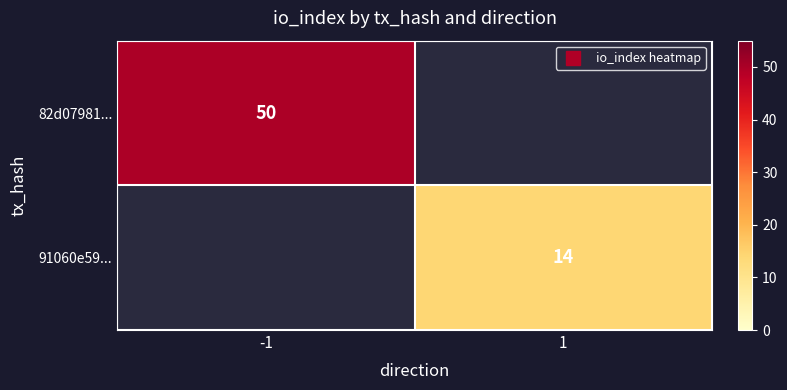

At which category does the chart reach its peak across all series?

-1